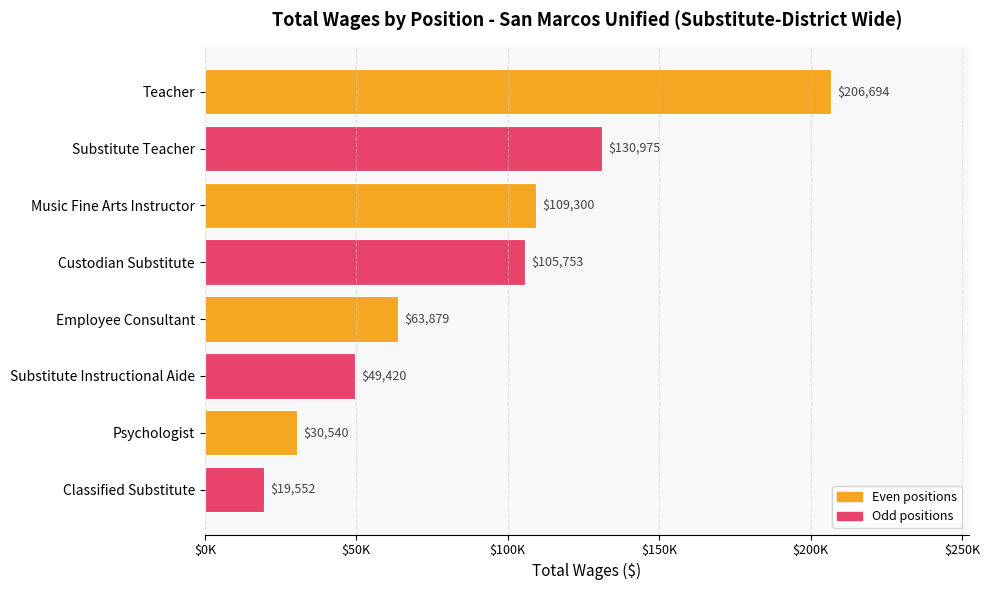

What is the difference between the second highest and second lowest values?

100435